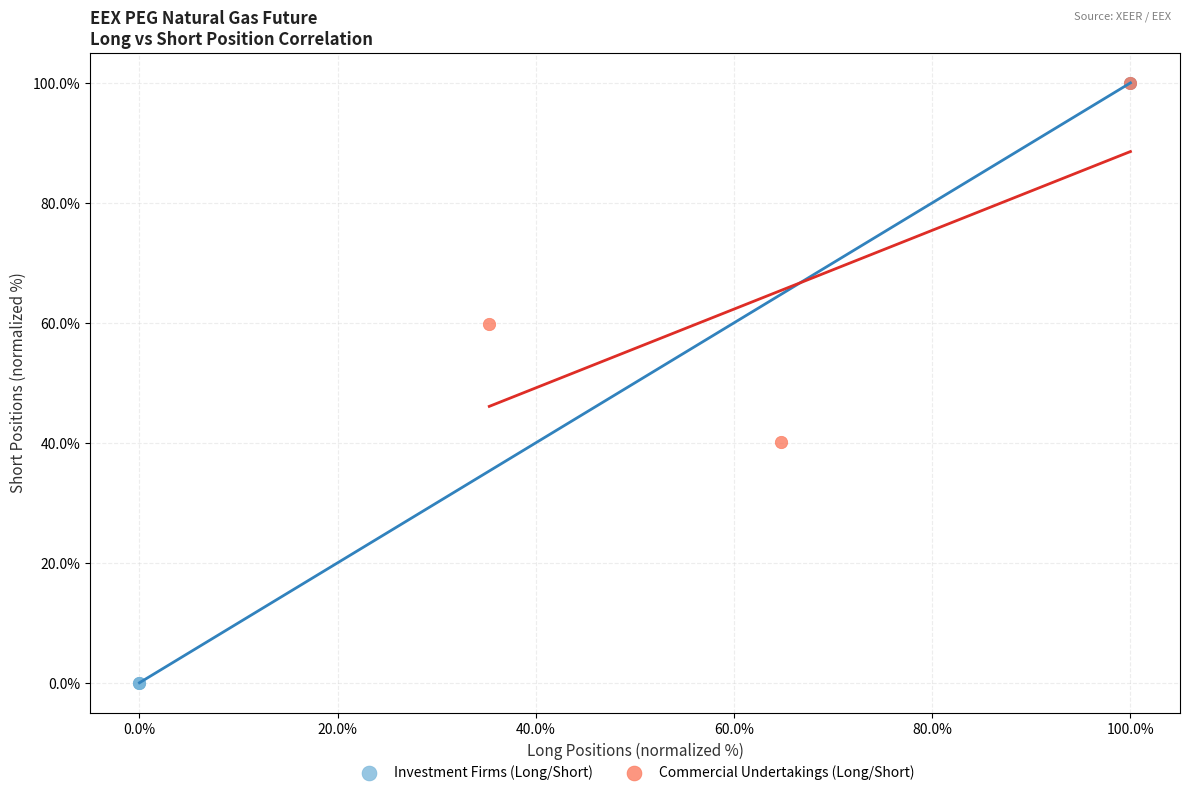

Which series contains the lowest Y value?

Investment Firms (Long/Short)